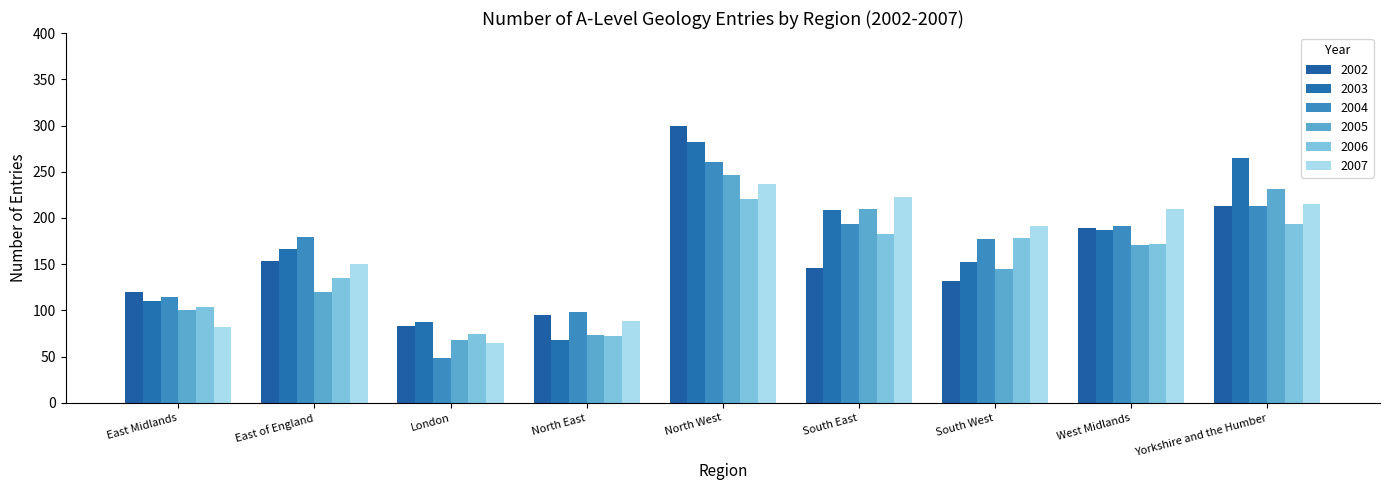

Is it true that 2003 equals 167 at East of England?

True